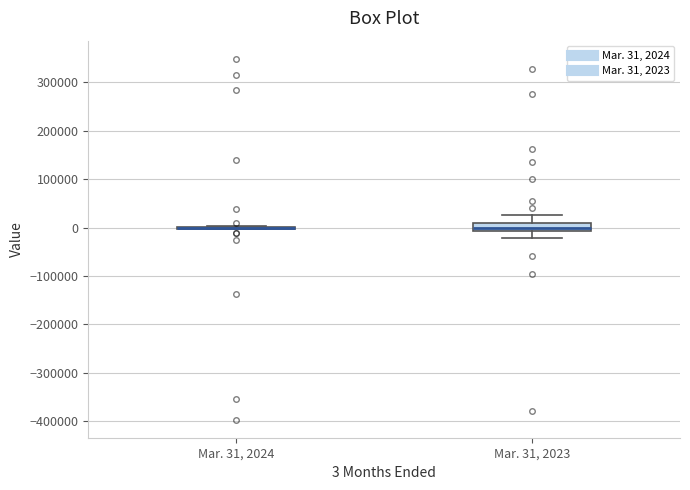

Reading left to right, read every box against the y-axis: the position of its median line, the range the box covers, and the ends of its whiskers. The values are not printed on the chart, so give them approximately, as read against the axis.

Mar. 31, 2024: box collapsed to a line at 0, whiskers 0 to 0
Mar. 31, 2023: median 0, box -10000 to 10000, whiskers -20000 to 30000